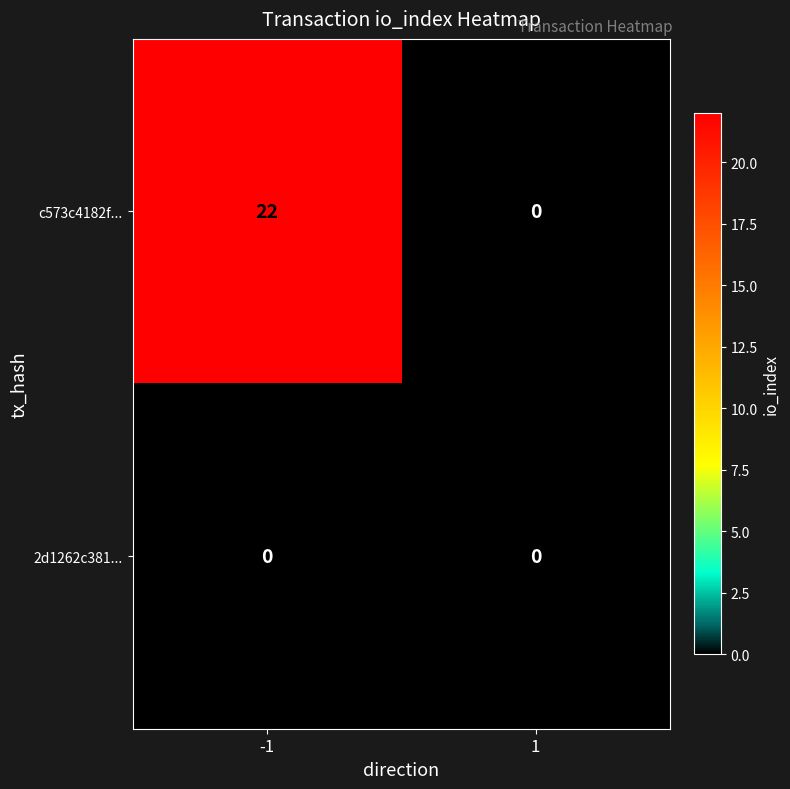

How many categories are shown in the chart?

2